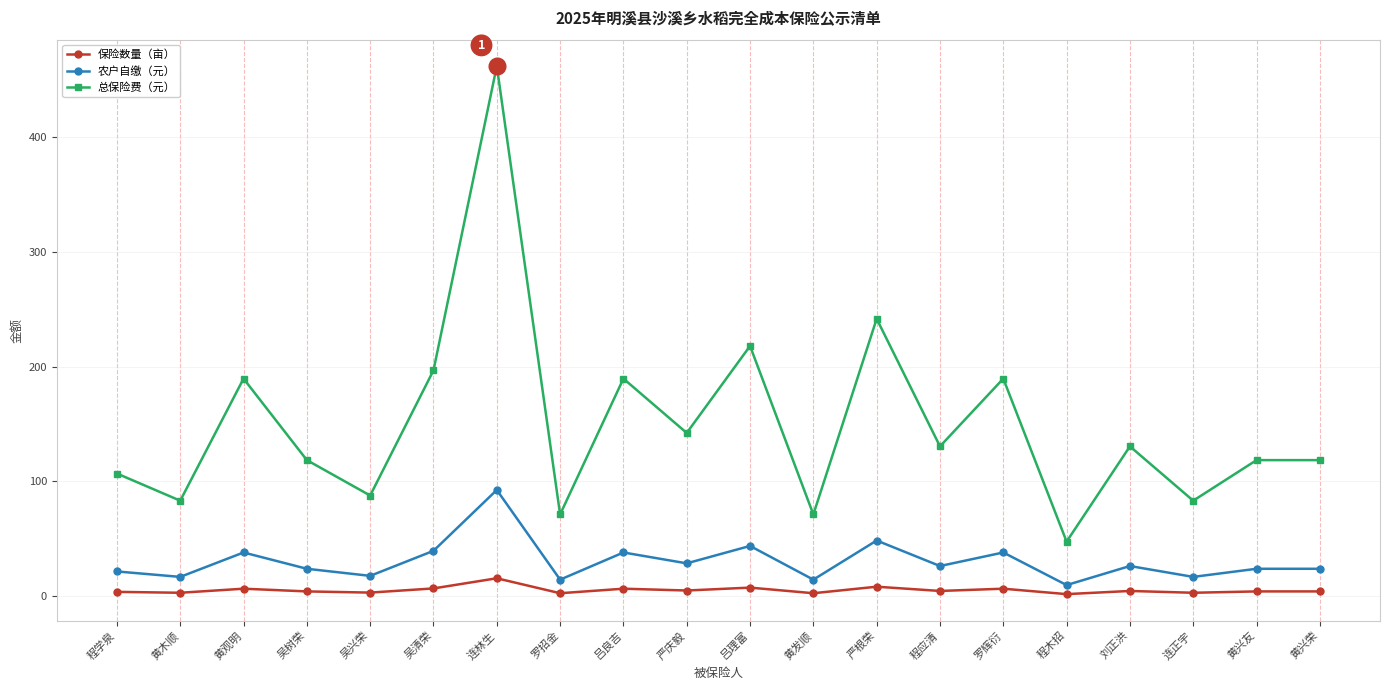

True or false: 保险数量（亩） and 总保险费（元） intersect in this chart.

False